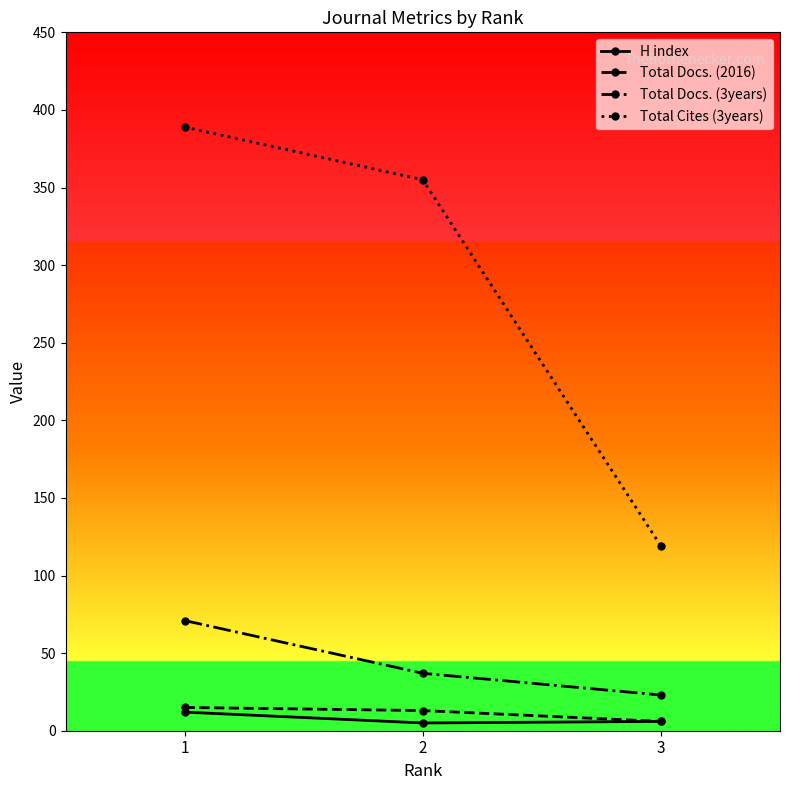

Which series has the widest spread of values?

Total Cites (3years)